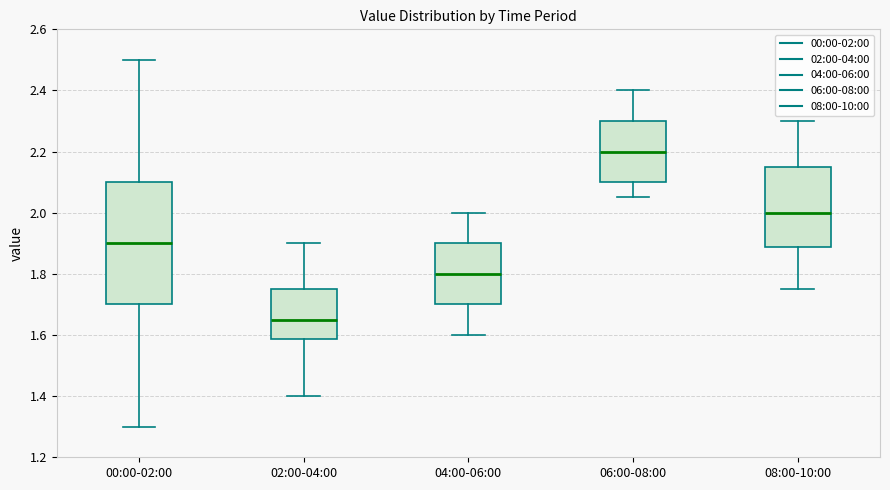

Reading left to right, transcribe this box plot: for each box, give where its median line is, the range the box spans, and where its two whiskers end, as read against the y-axis. The values are not printed on the chart, so give them approximately, as read against the axis.

00:00-02:00: median 1.90, box 1.70 to 2.10, whiskers 1.30 to 2.50
02:00-04:00: median 1.66, box 1.58 to 1.76, whiskers 1.40 to 1.90
04:00-06:00: median 1.80, box 1.70 to 1.90, whiskers 1.60 to 2.00
06:00-08:00: median 2.20, box 2.10 to 2.30, whiskers 2.06 to 2.40
08:00-10:00: median 2.00, box 1.88 to 2.16, whiskers 1.76 to 2.30